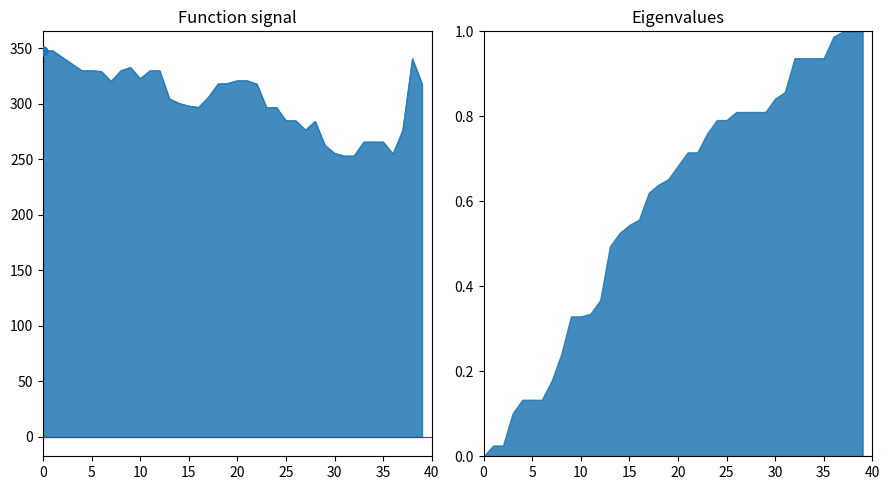

What is the change in value from 32 to 39?

+64.8